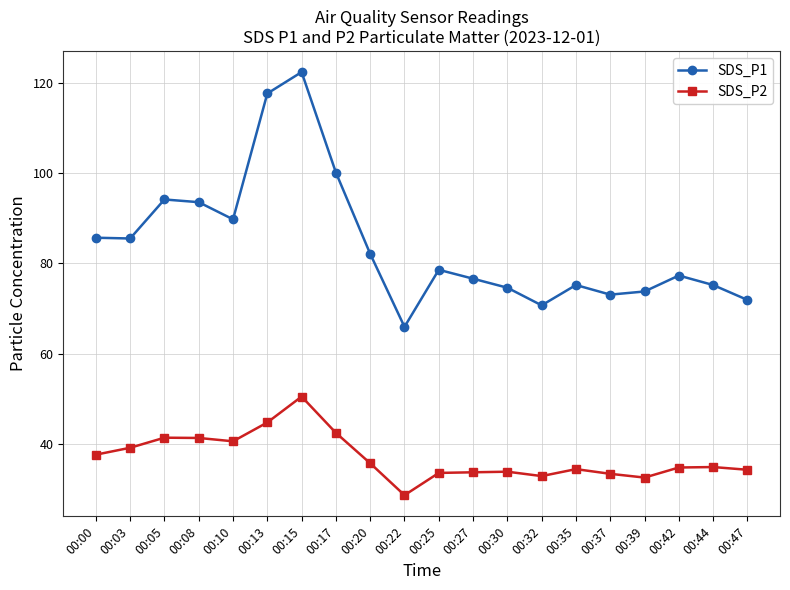

Which series has the widest spread of values?

SDS_P1